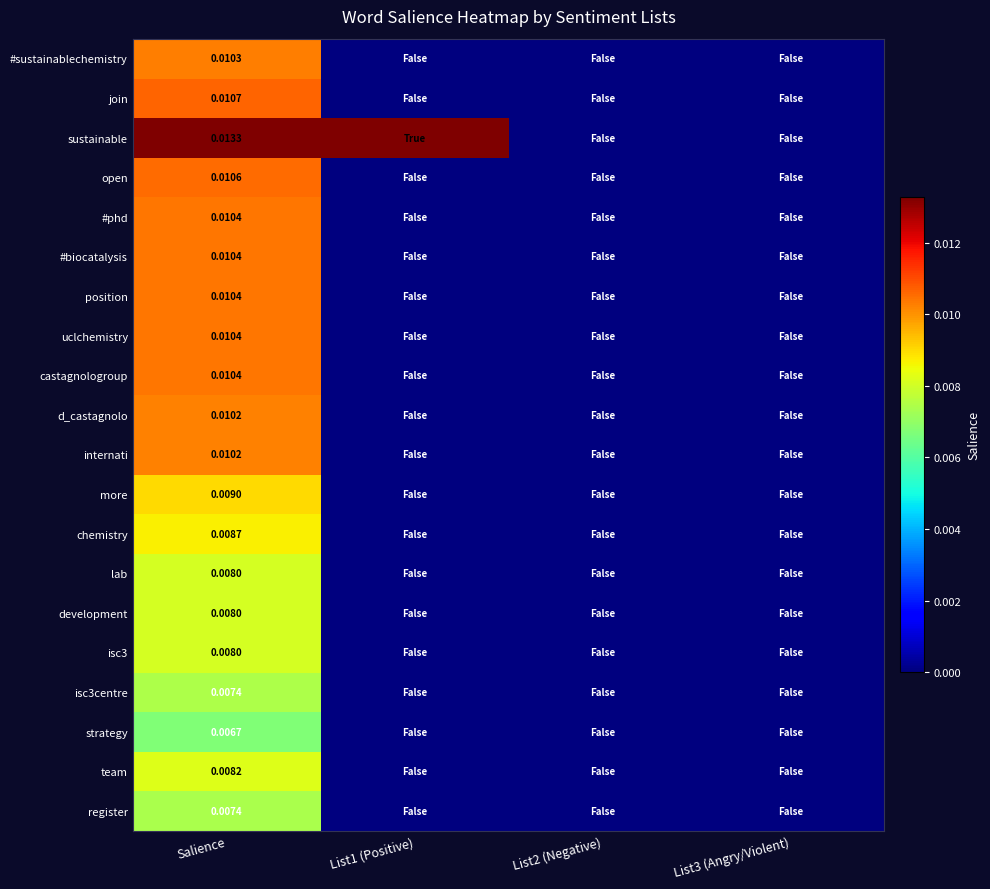

List the labels in order of isc3 value, largest first.

Salience, List1 (Positive), List2 (Negative), List3 (Angry/Violent)